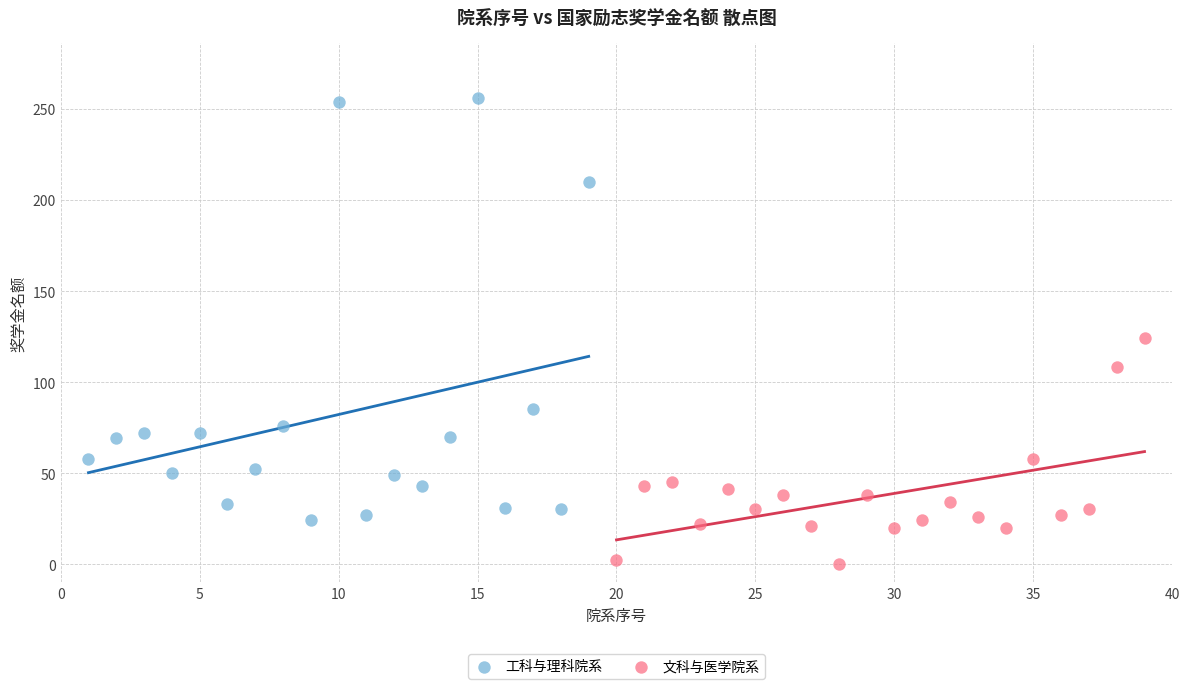

Which series reaches the minimum Y coordinate?

文科与医学院系